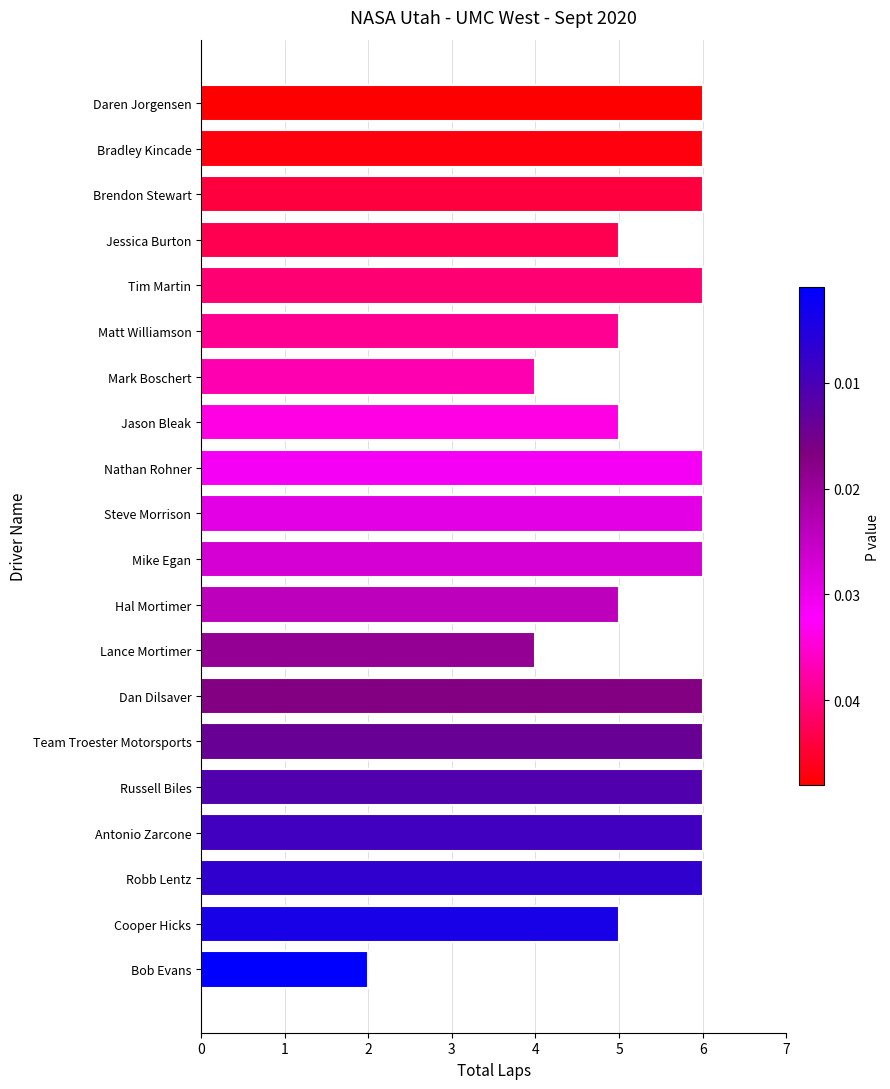

Is it true that the value at Hal Mortimer is 1?

False